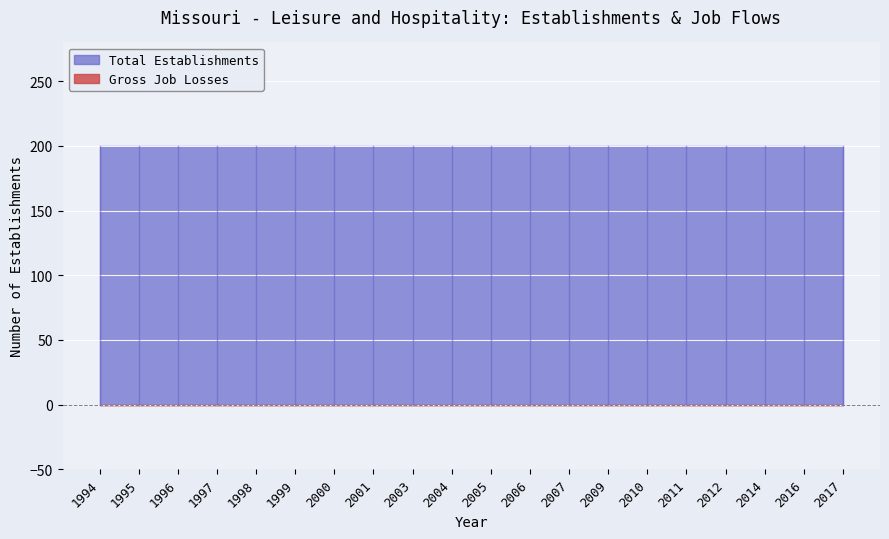

At which label is Gross Job Losses closest to 0?

1994